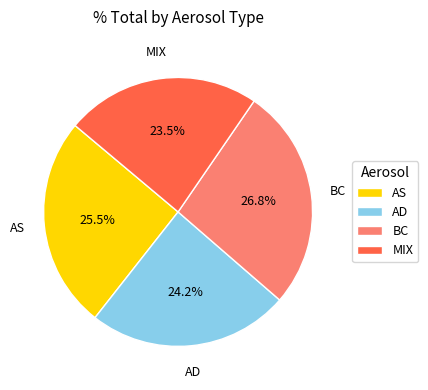

Between AD and AS, which is larger?

AS